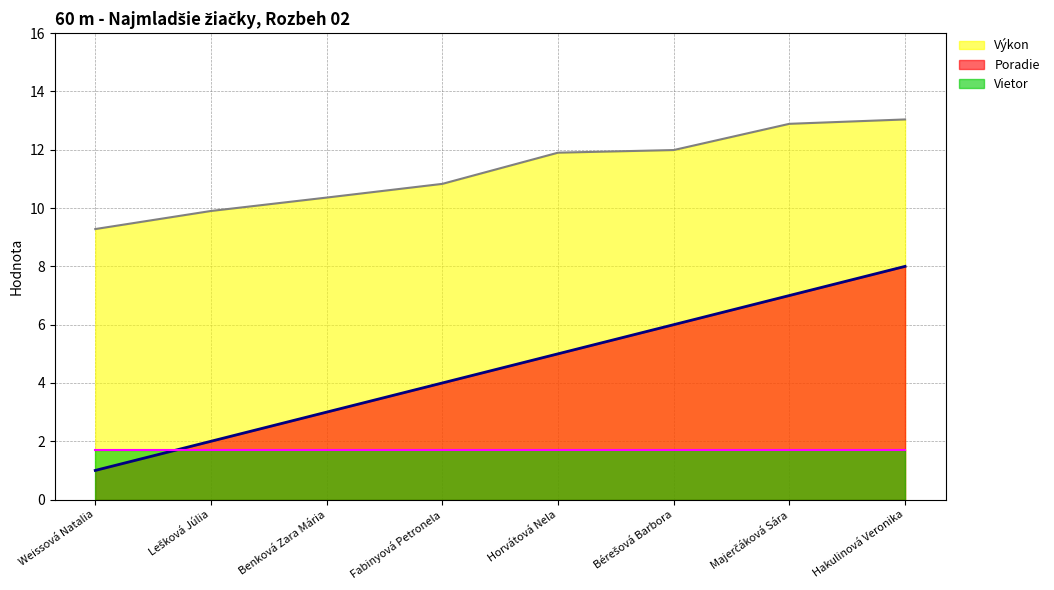

The Vietor series shows 1.7 at Weissová Natalia. True or false?

True